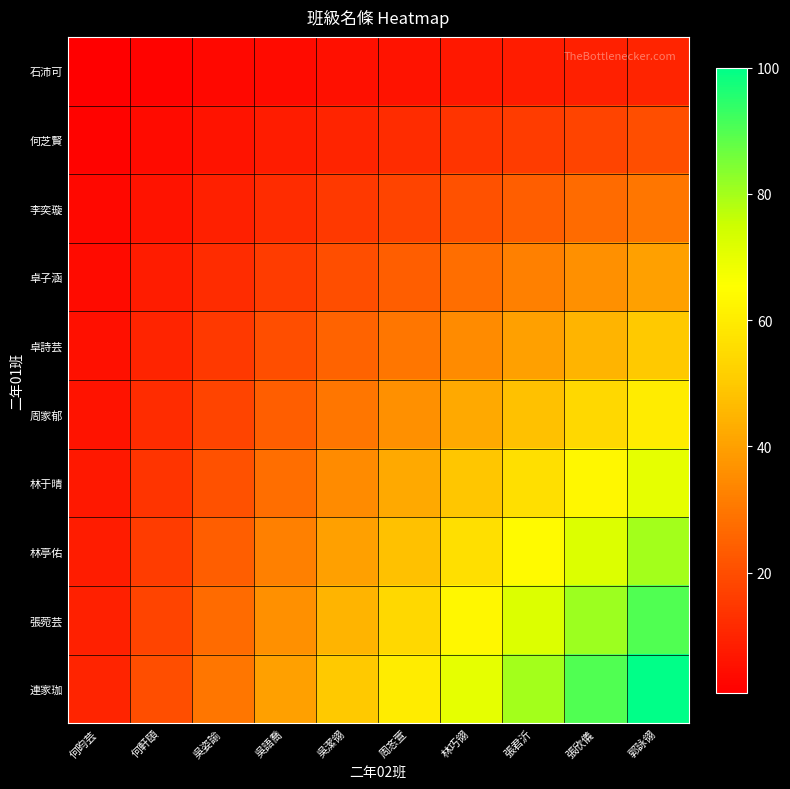

Reading left to right, what are all the values shown in this chart?

石沛可: 何昀芸=1	何軒頤=2	吳姿諭=3	吳語喬=4	吳潔翎=5	周忞萱=6	林巧翎=7	張君沂=8	張欣儀=9	郭詠翎=10
何芝賢: 何昀芸=2	何軒頤=4	吳姿諭=6	吳語喬=8	吳潔翎=10	周忞萱=12	林巧翎=14	張君沂=16	張欣儀=18	郭詠翎=20
李奕璇: 何昀芸=3	何軒頤=6	吳姿諭=9	吳語喬=12	吳潔翎=15	周忞萱=18	林巧翎=21	張君沂=24	張欣儀=27	郭詠翎=30
卓子涵: 何昀芸=4	何軒頤=8	吳姿諭=12	吳語喬=16	吳潔翎=20	周忞萱=24	林巧翎=28	張君沂=32	張欣儀=36	郭詠翎=40
卓詩芸: 何昀芸=5	何軒頤=10	吳姿諭=15	吳語喬=20	吳潔翎=25	周忞萱=30	林巧翎=35	張君沂=40	張欣儀=45	郭詠翎=50
周家郁: 何昀芸=6	何軒頤=12	吳姿諭=18	吳語喬=24	吳潔翎=30	周忞萱=36	林巧翎=42	張君沂=48	張欣儀=54	郭詠翎=60
林于晴: 何昀芸=7	何軒頤=14	吳姿諭=21	吳語喬=28	吳潔翎=35	周忞萱=42	林巧翎=49	張君沂=56	張欣儀=63	郭詠翎=70
林亭佑: 何昀芸=8	何軒頤=16	吳姿諭=24	吳語喬=32	吳潔翎=40	周忞萱=48	林巧翎=56	張君沂=64	張欣儀=72	郭詠翎=80
張菀芸: 何昀芸=9	何軒頤=18	吳姿諭=27	吳語喬=36	吳潔翎=45	周忞萱=54	林巧翎=63	張君沂=72	張欣儀=81	郭詠翎=90
連家珈: 何昀芸=10	何軒頤=20	吳姿諭=30	吳語喬=40	吳潔翎=50	周忞萱=60	林巧翎=70	張君沂=80	張欣儀=90	郭詠翎=100